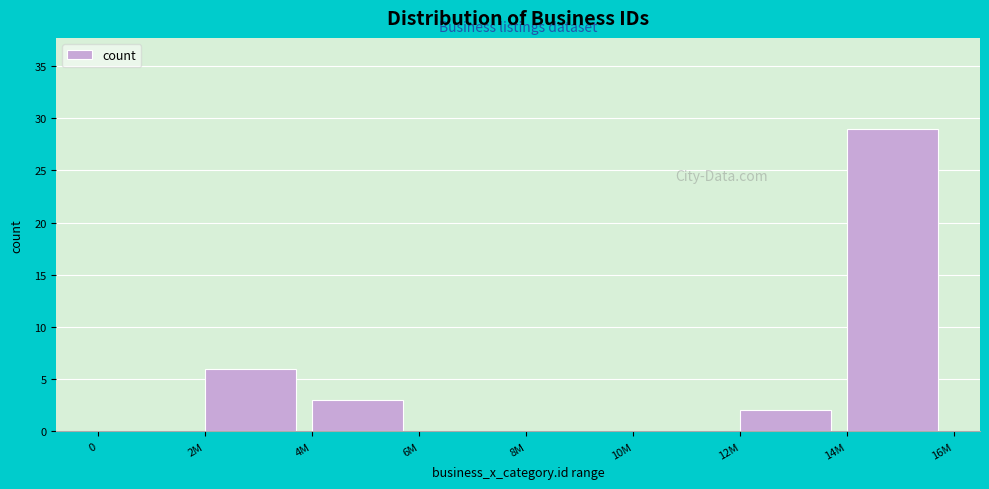

Reading left to right, transcribe all the data shown in this chart.

0=0	2M=6	4M=3	6M=0	8M=0	10M=0	12M=2	14M=29